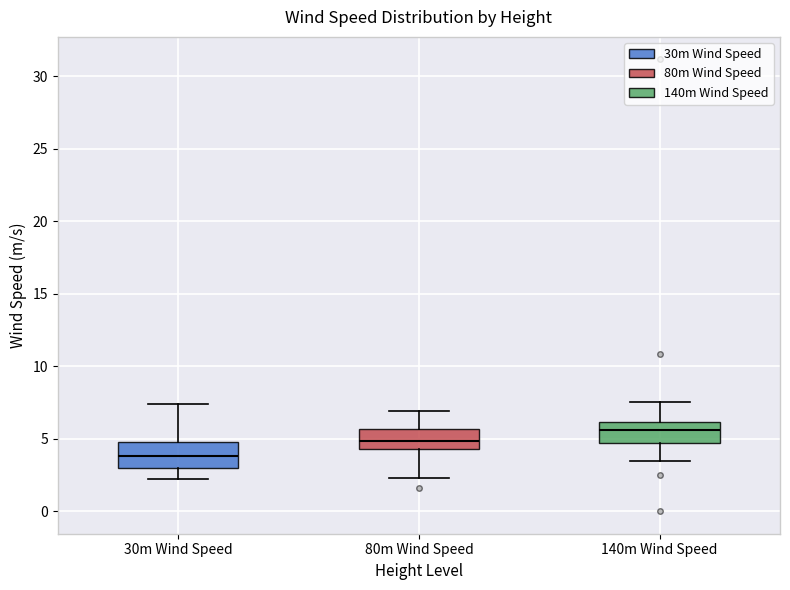

Which box's median line is the lowest?

30m Wind Speed